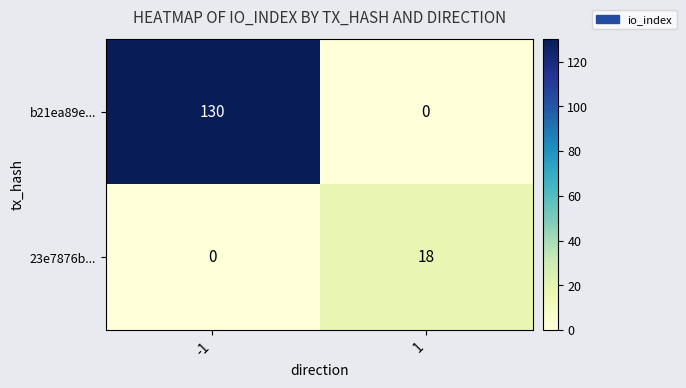

What is the highest value of the b21ea89e... series?

130